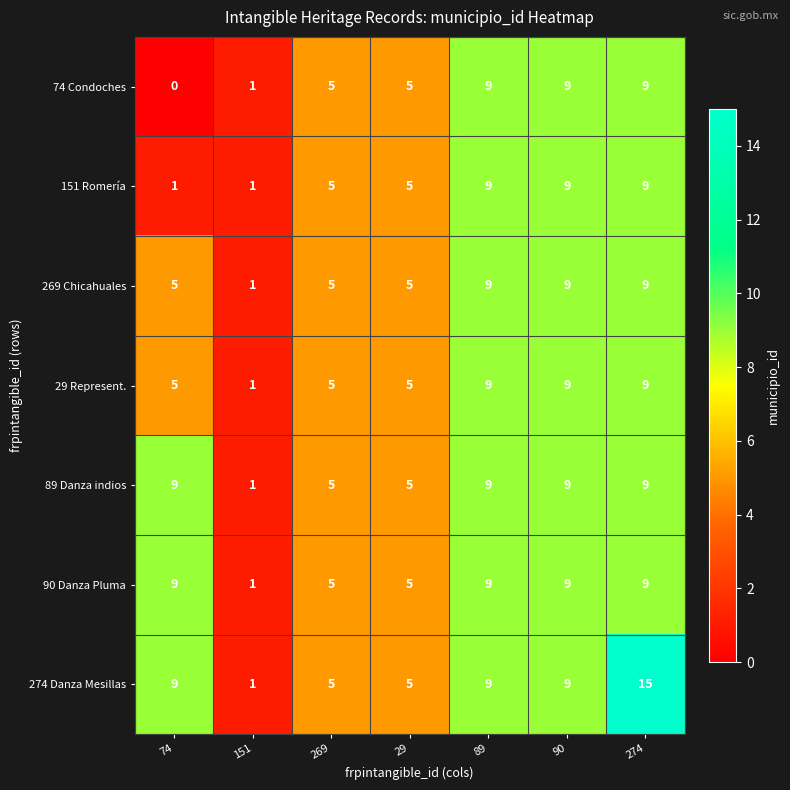

Which label corresponds to the smallest value in the chart?

74